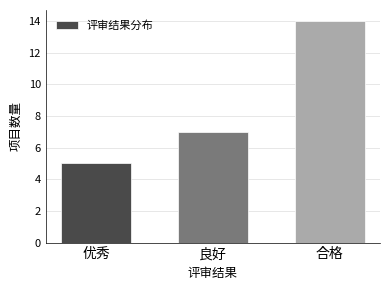

Reading left to right, what are all the values shown in this chart?

优秀=5	良好=7	合格=14